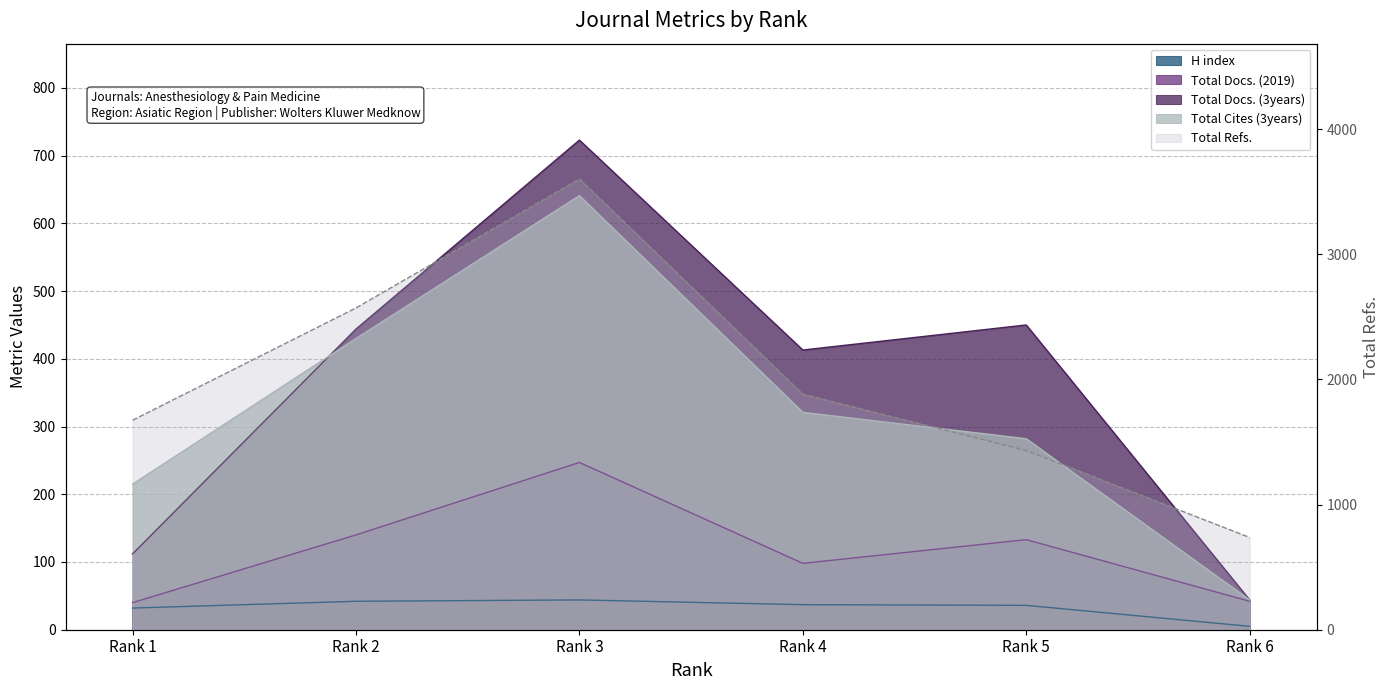

Between Rank 5 and Rank 1, which is larger?

Rank 5